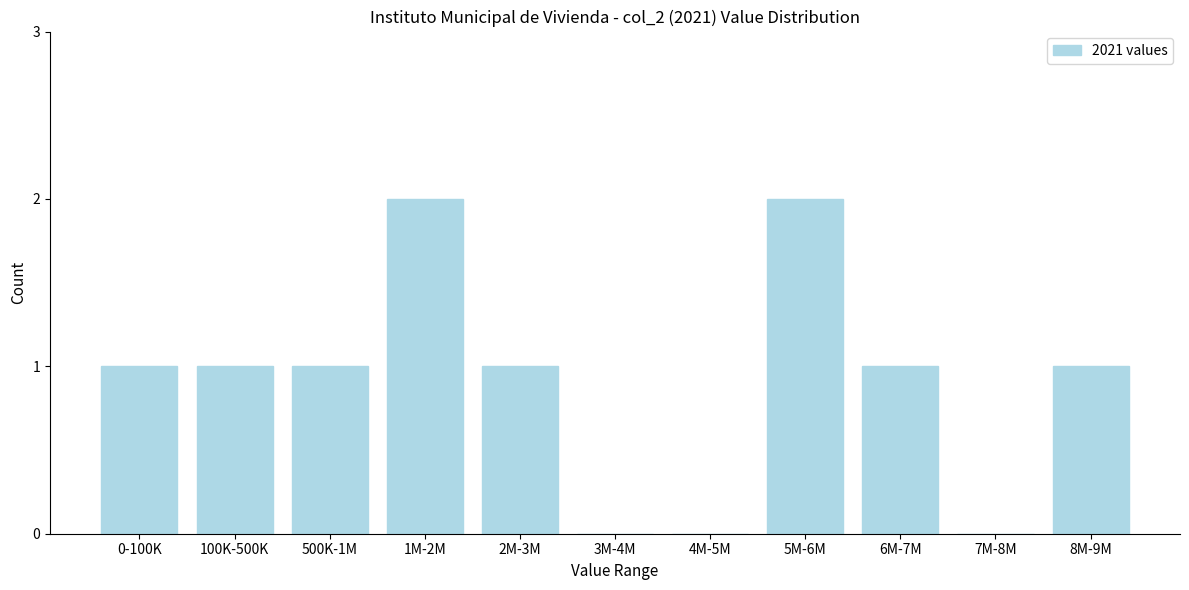

Reading left to right, transcribe all the data shown in this chart.

0-100K=1	100K-500K=1	500K-1M=1	1M-2M=2	2M-3M=1	3M-4M=0	4M-5M=0	5M-6M=2	6M-7M=1	7M-8M=0	8M-9M=1